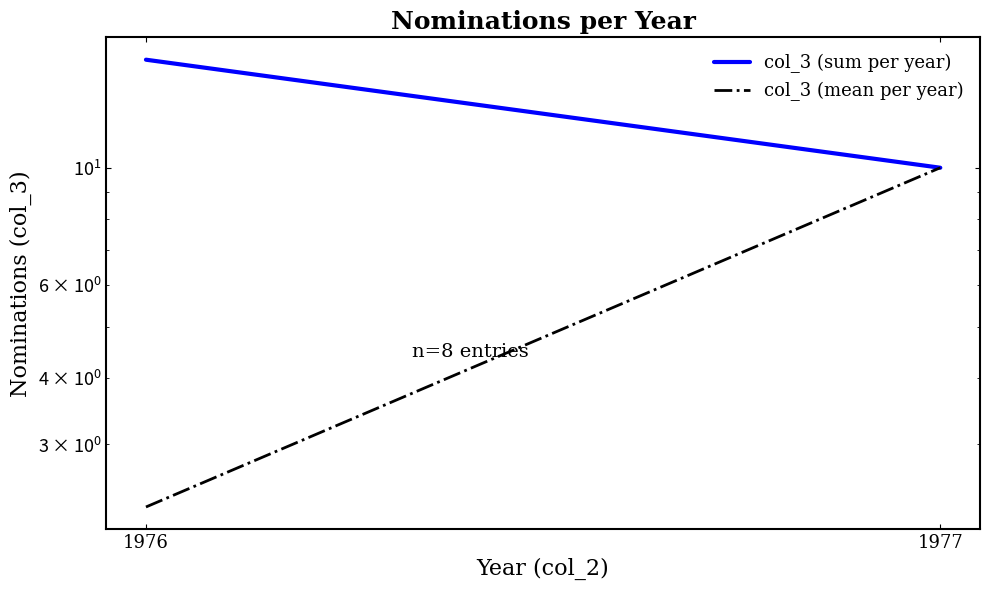

What is the difference between the col_3 (mean per year) values at 1977 and 1976?

7.7